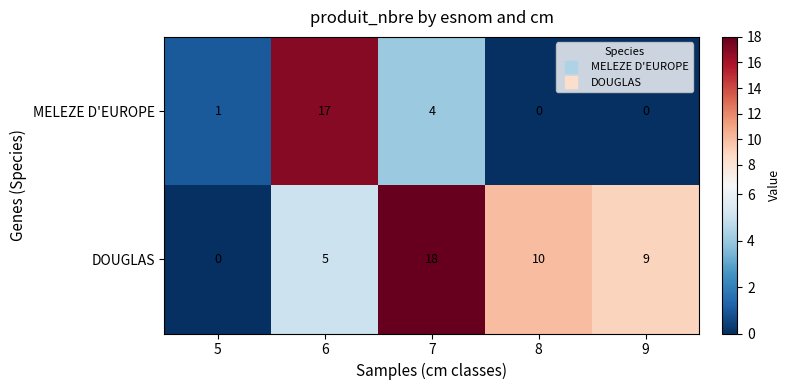

Which series has the largest total across all categories?

DOUGLAS